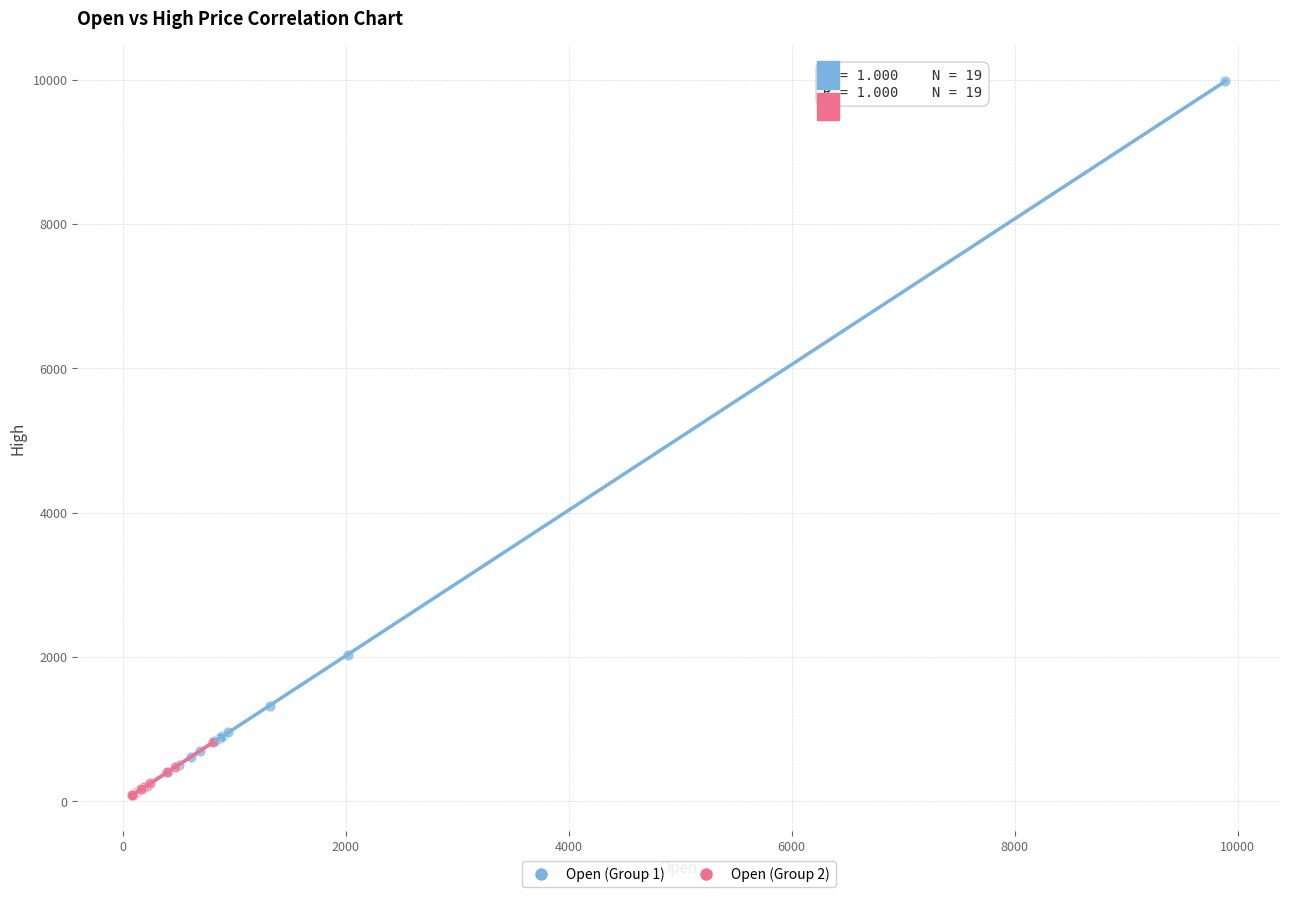

Which series reaches the maximum Y coordinate?

Open (Group 1)